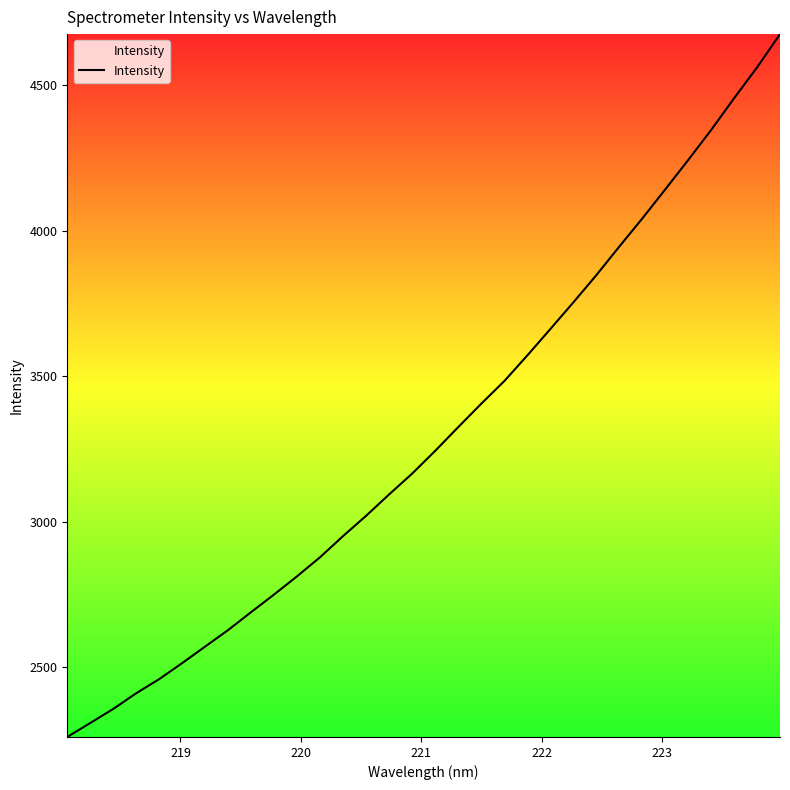

What is the greatest value displayed?

4674.5